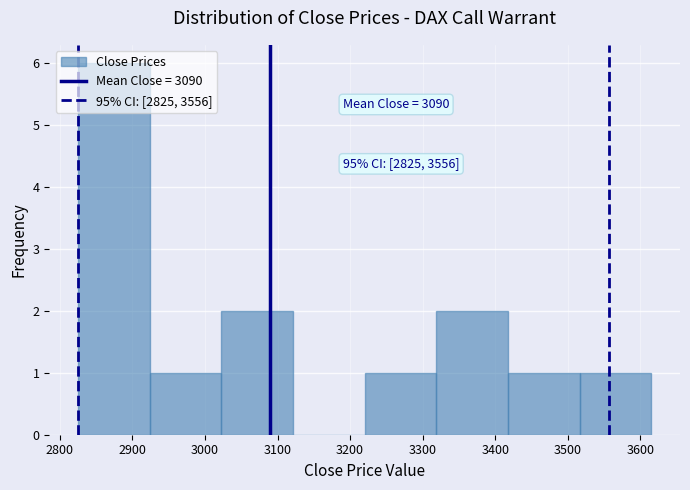

Over which range of the x-axis is the bar tallest?

2830 to 2920